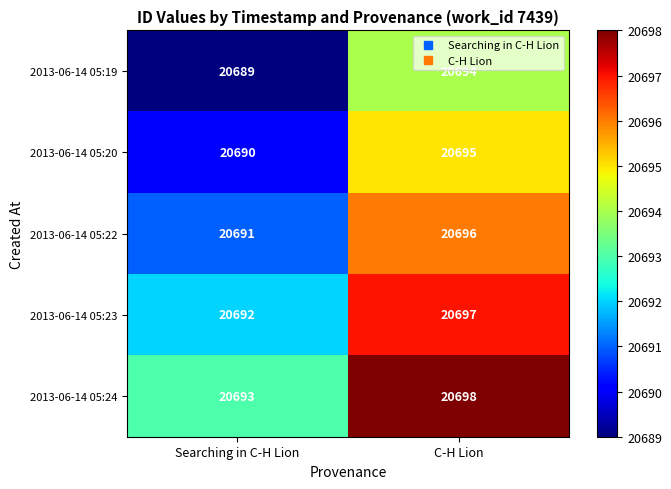

List the series in order of their peak value, highest first.

2013-06-14 05:24, 2013-06-14 05:23, 2013-06-14 05:22, 2013-06-14 05:20, 2013-06-14 05:19